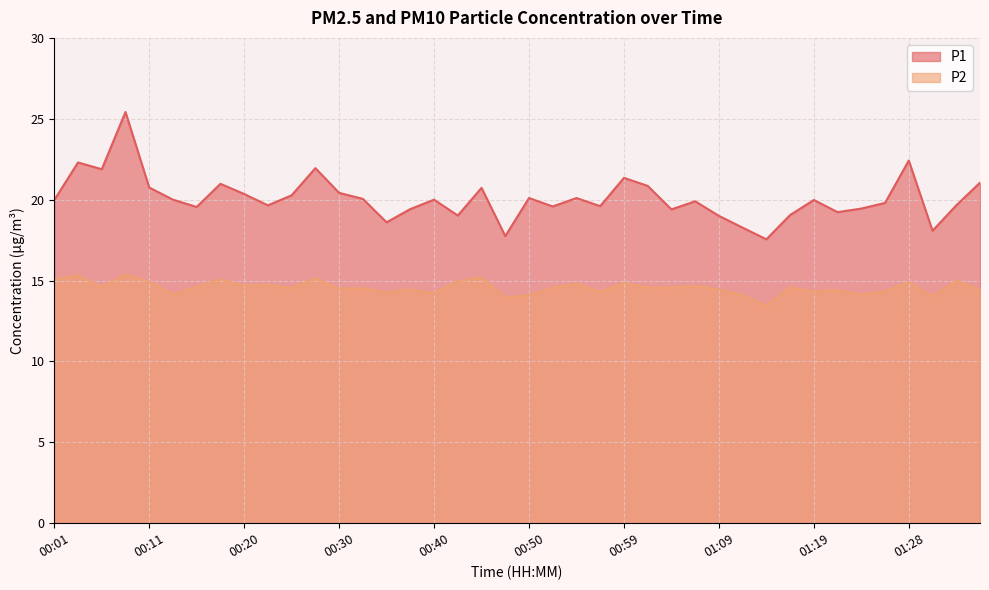

What is the sum of the P2 values at 01:09 and 00:40?

28.7